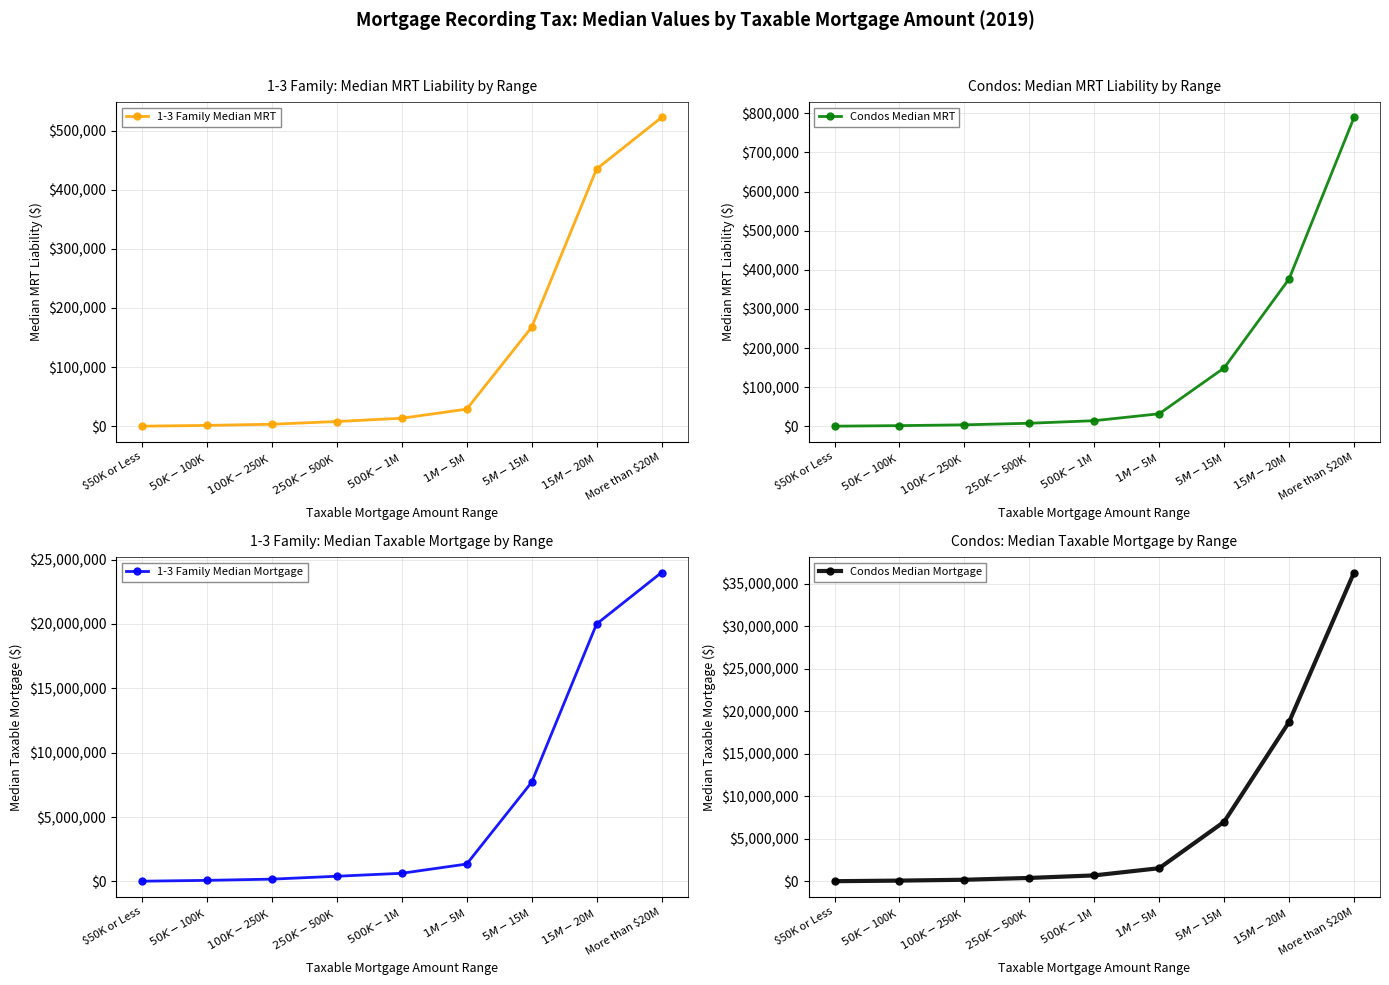

Which has a higher value, $100K-$250K or $15M-$20M?

$15M-$20M